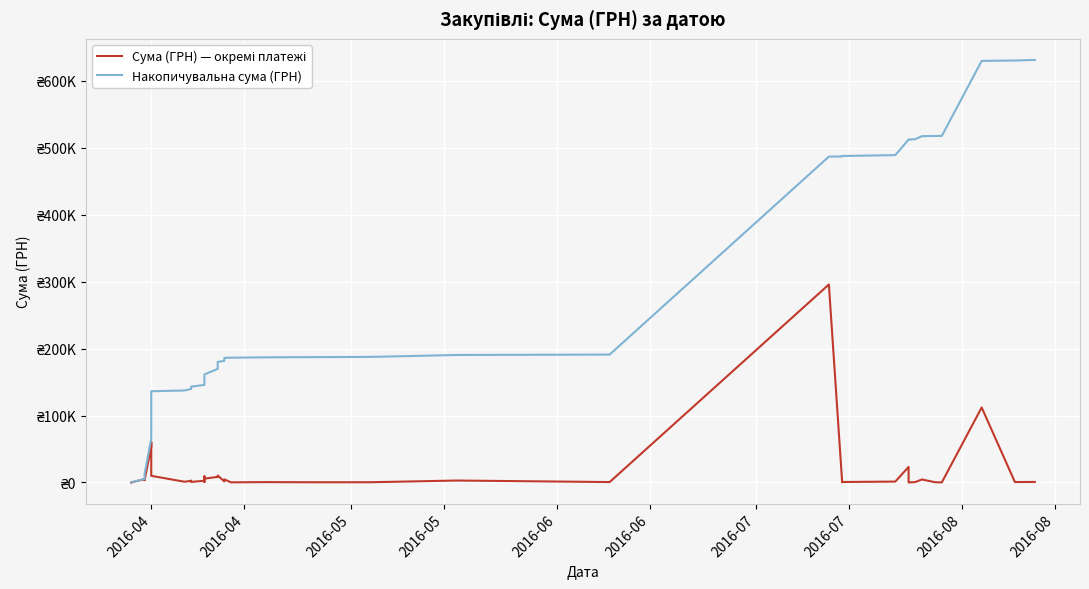

Count the number of categories in the chart.

40